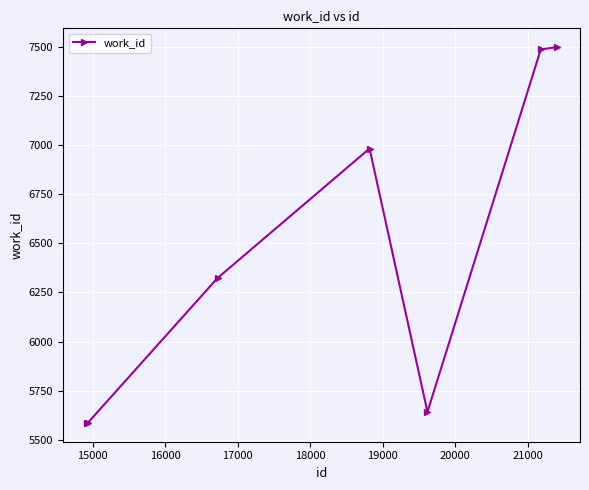

True or false: there are more than 0 points higher than both neighbors.

True